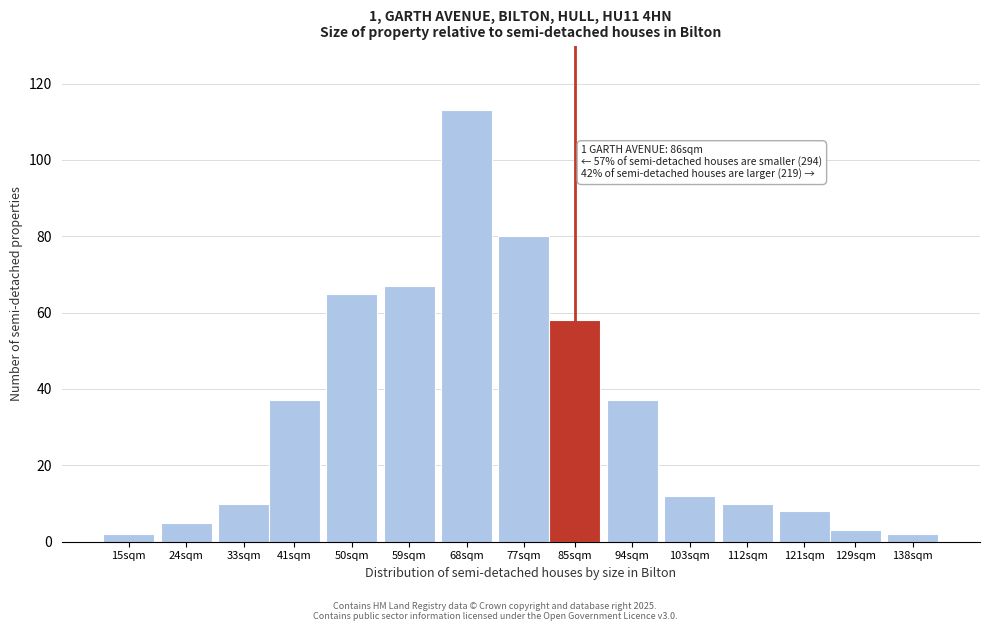

Reading left to right, extract all data points from this chart.

2	5	10	37	65	67	113	80	58	37	12	10	8	3	2